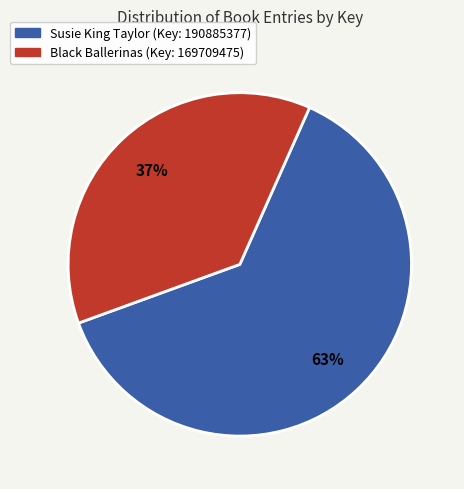

To the nearest percent, what is the average slice percentage?

50%